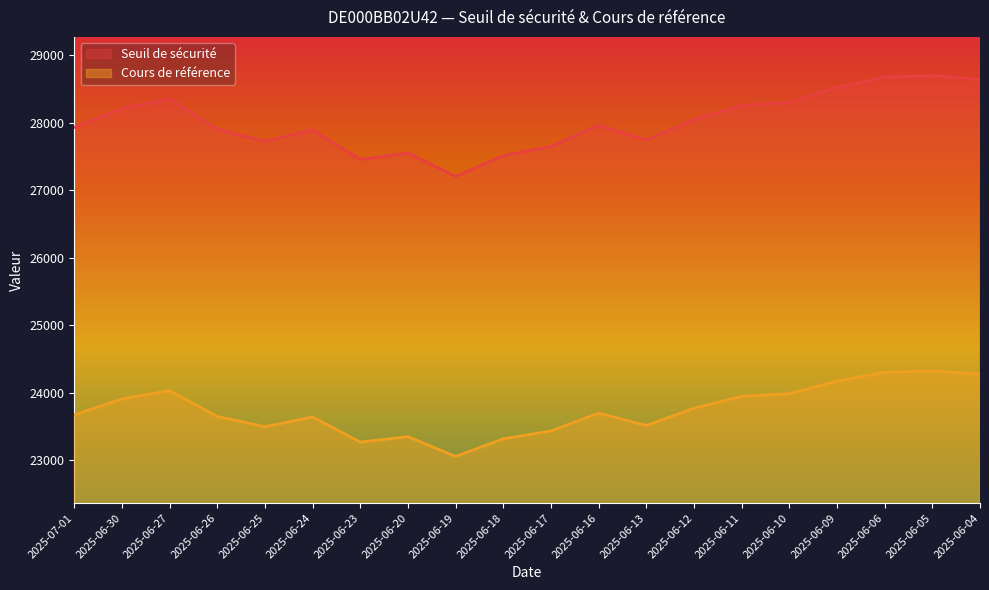

Is it true that Seuil de sécurité equals 46976.9 at 2025-06-17?

False